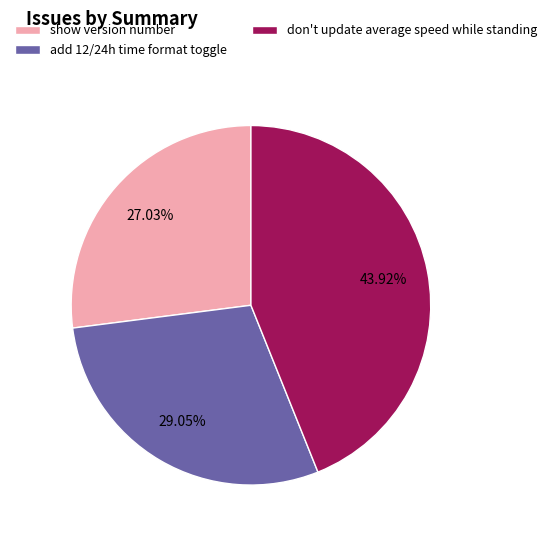

Does any single category account for the majority?

No